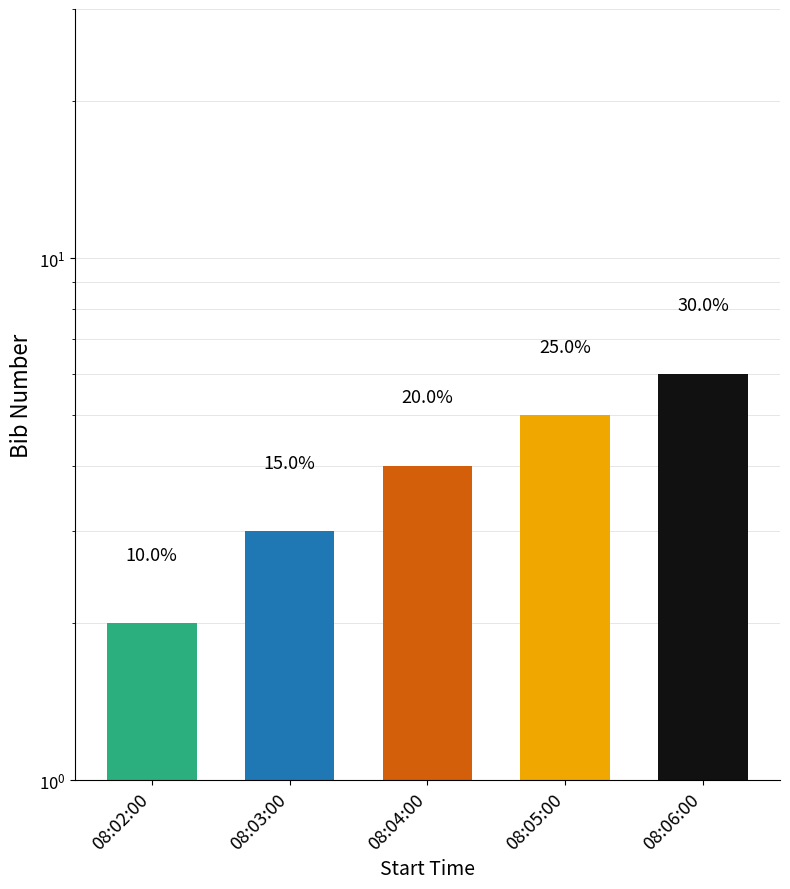

Are the bars horizontal?

No